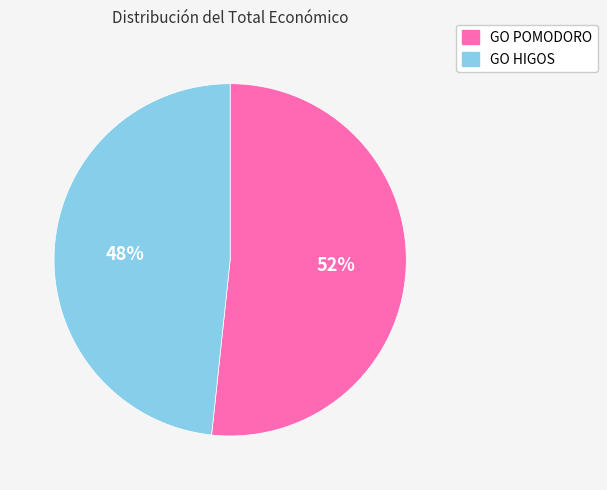

Between GO POMODORO and GO HIGOS, which is larger?

GO POMODORO